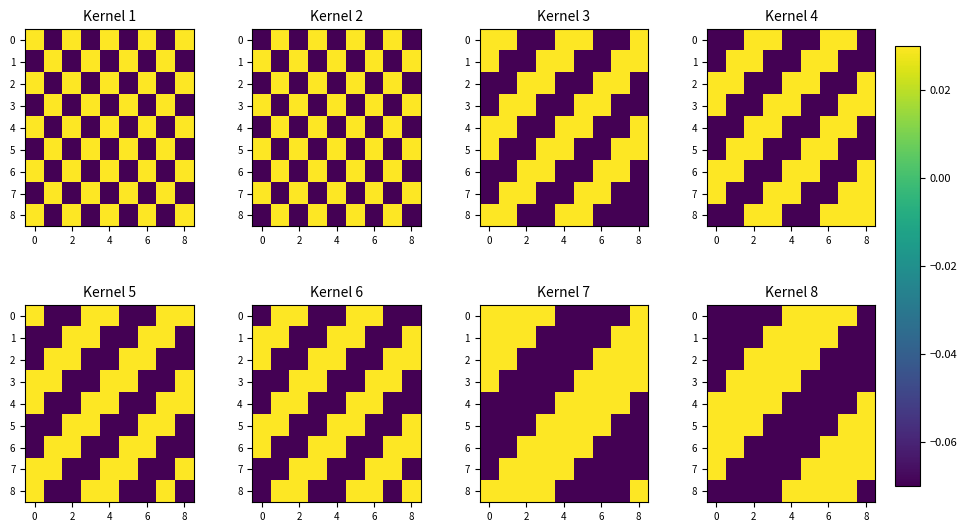

What is the minimum value shown in the chart?

-0.1